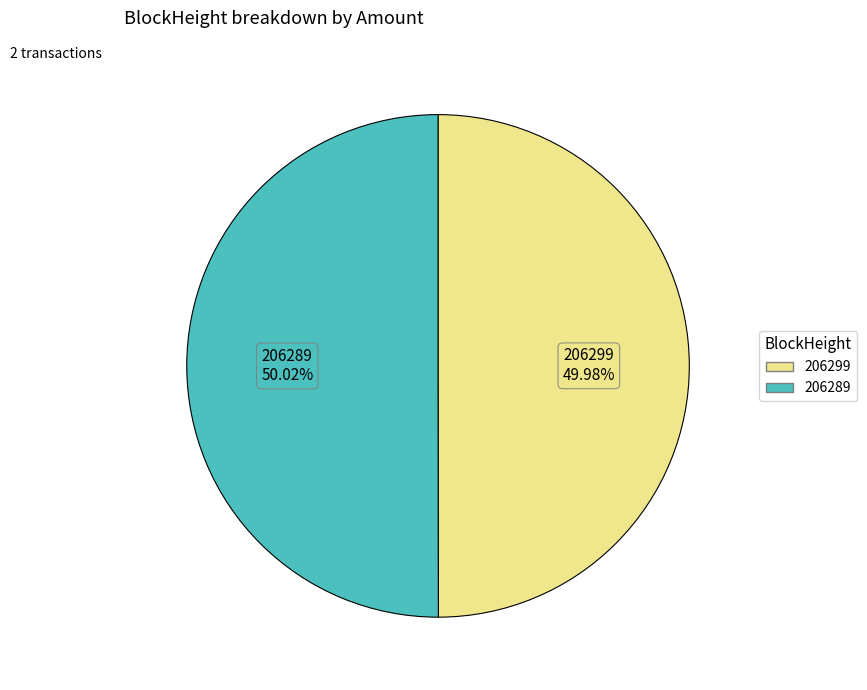

What is the ratio of the value at 206289 to the value at 206299?

1.0